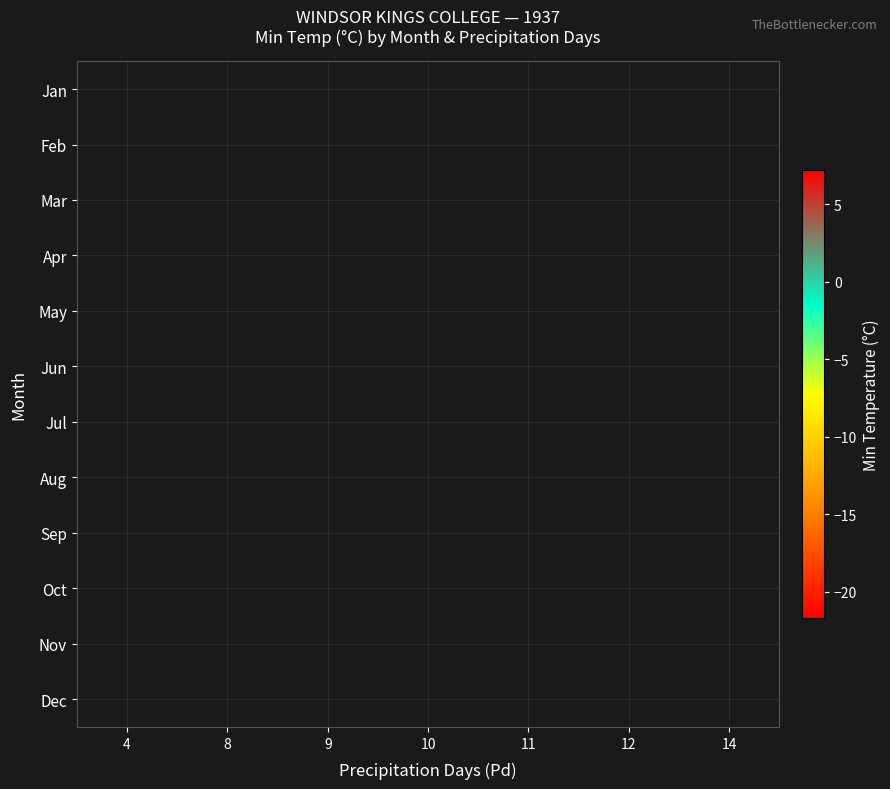

Which label corresponds to the smallest value in the chart?

8